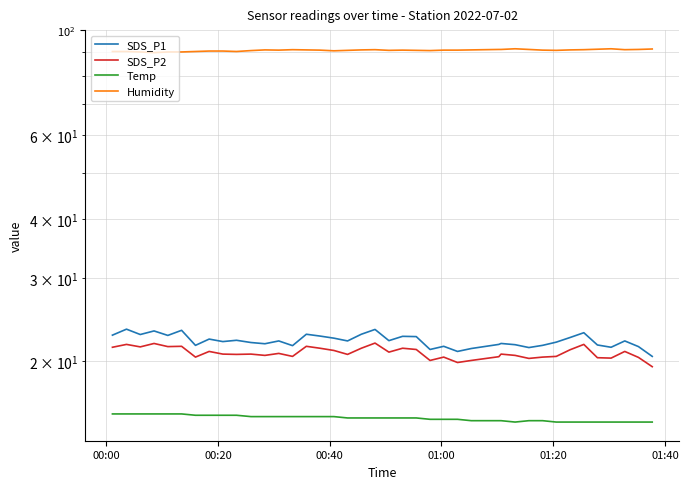

How many lines are shown in the chart?

4